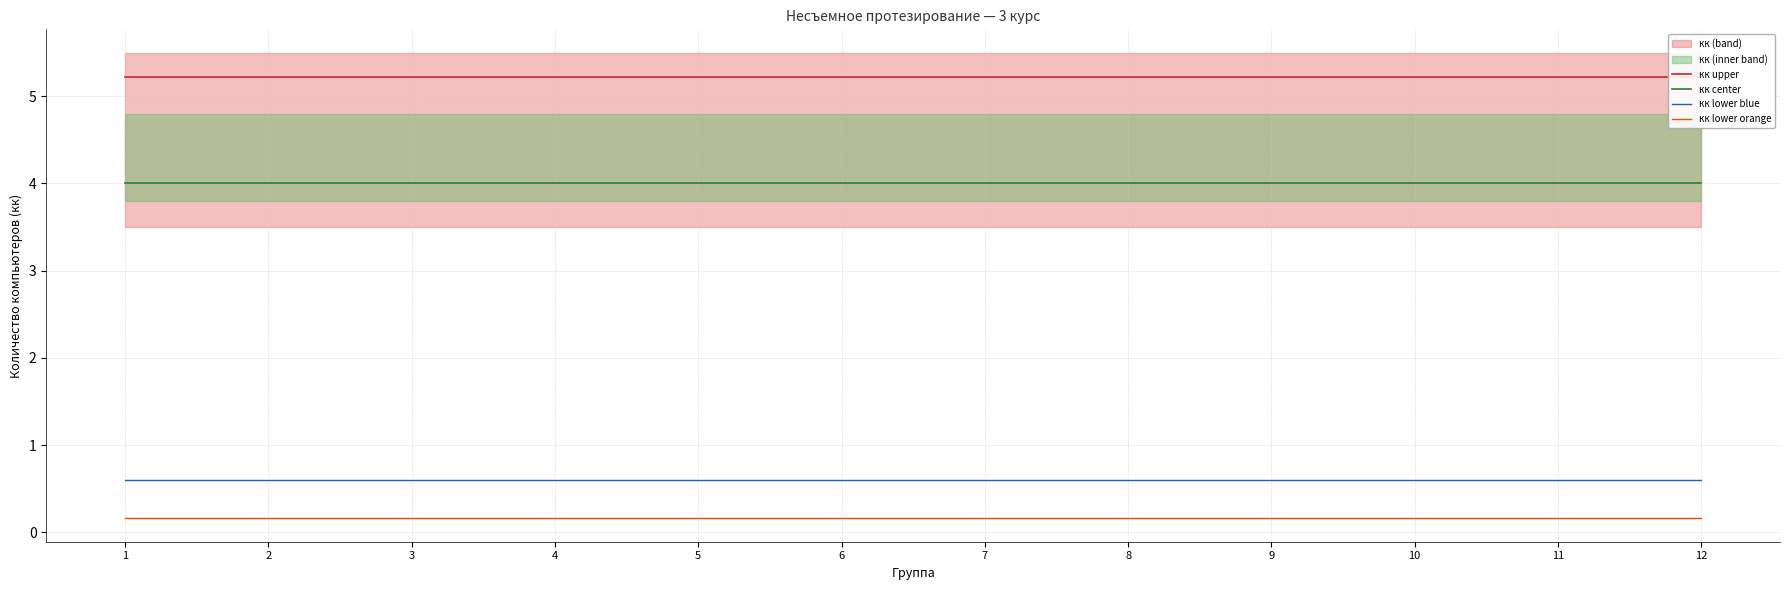

Reading left to right, transcribe all the data shown in this chart.

кк upper: 1=5.2	2=5.2	3=5.2	4=5.2	5=5.2	6=5.2	7=5.2	8=5.2	9=5.2	10=5.2	11=5.2	12=5.2
кк center: 1=4.0	2=4.0	3=4.0	4=4.0	5=4.0	6=4.0	7=4.0	8=4.0	9=4.0	10=4.0	11=4.0	12=4.0
кк lower blue: 1=0.6	2=0.6	3=0.6	4=0.6	5=0.6	6=0.6	7=0.6	8=0.6	9=0.6	10=0.6	11=0.6	12=0.6
кк lower orange: 1=0.2	2=0.2	3=0.2	4=0.2	5=0.2	6=0.2	7=0.2	8=0.2	9=0.2	10=0.2	11=0.2	12=0.2